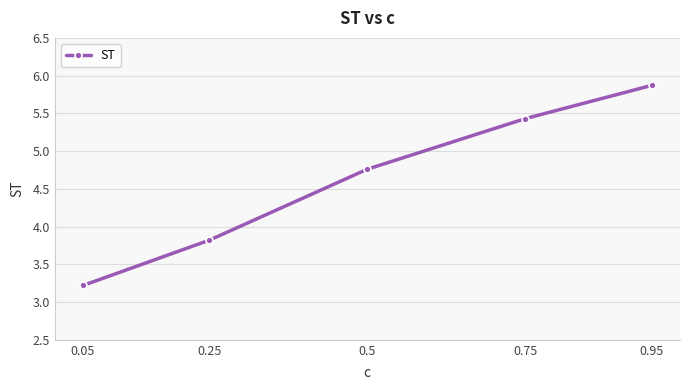

Rank the categories by value from highest to lowest.

0.95, 0.75, 0.5, 0.25, 0.05